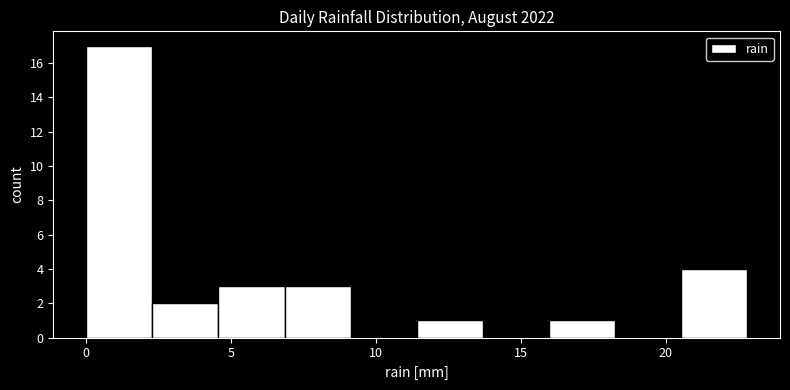

How tall is the bar that spans 2.5 to 4.5 on the x-axis? Neither the bar edges nor the heights are printed on the chart, so give them approximately, as read against the axes.

2